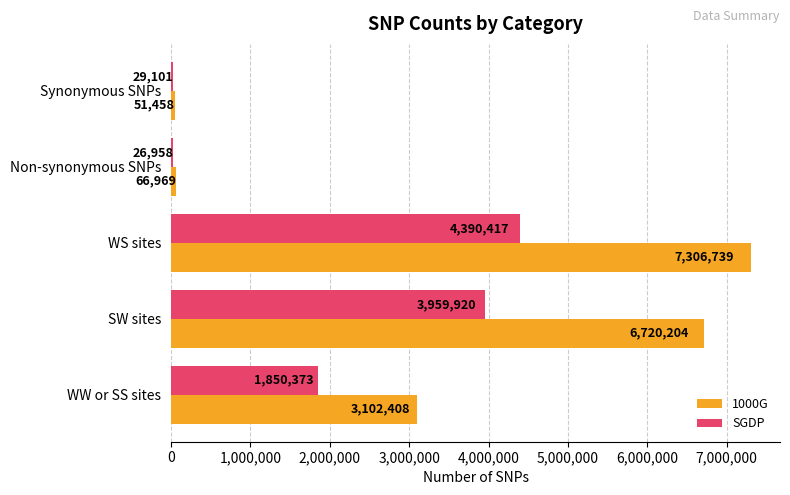

At which label is SGDP closest to 2208687?

WW or SS sites